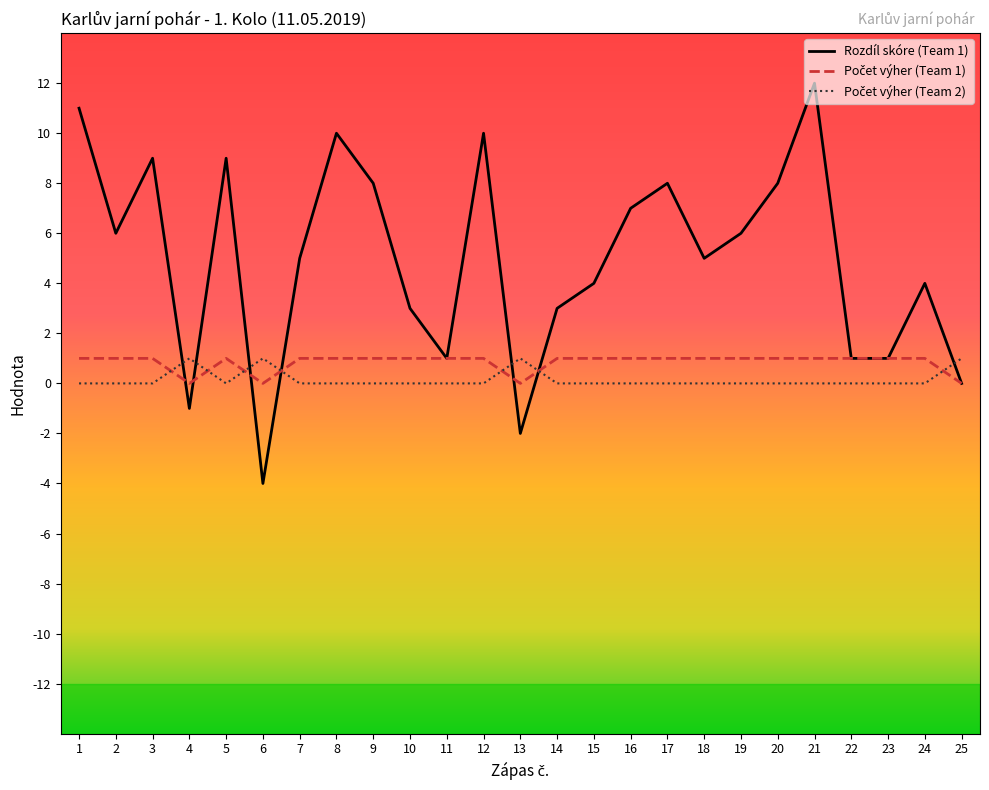

Which series has the largest total across all categories?

Rozdíl skóre (Team 1)